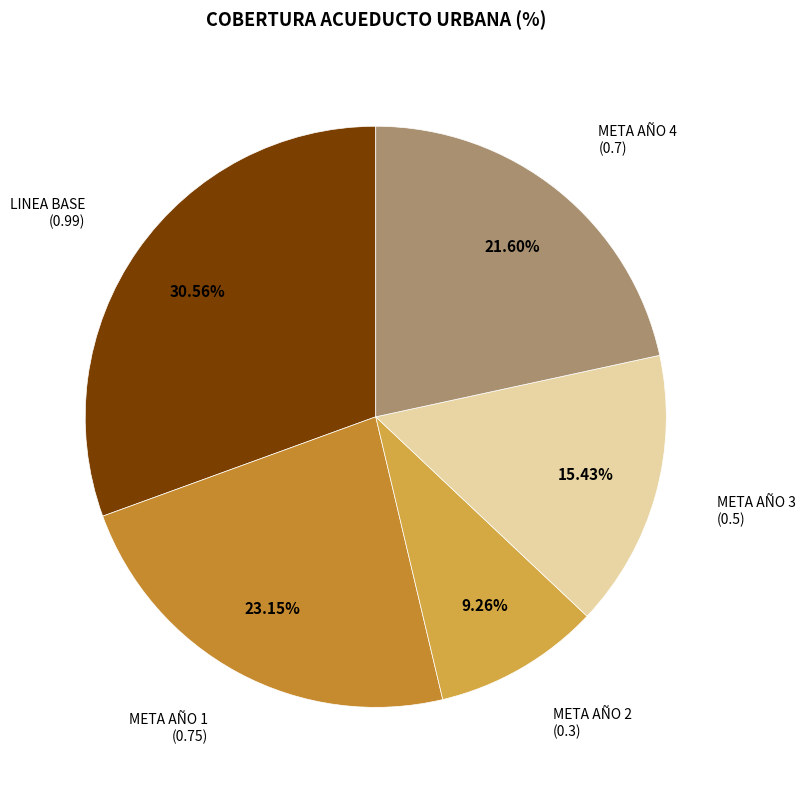

What percentage do META AÑO 2 and LINEA BASE together represent?

39.8%